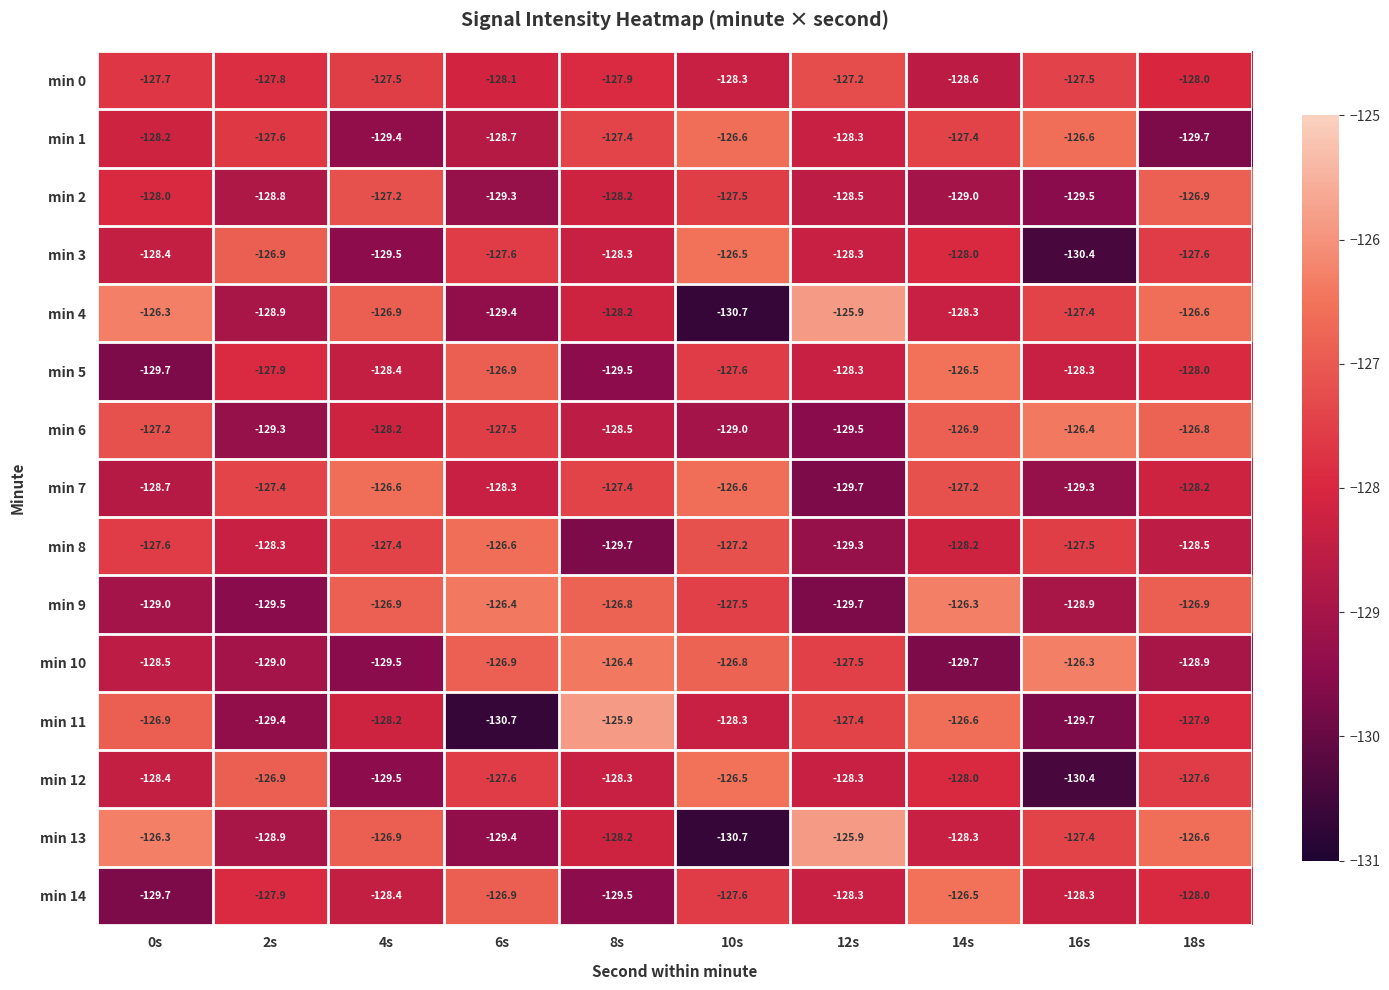

What is the spread (max minus min) of values at 10s?

4.2